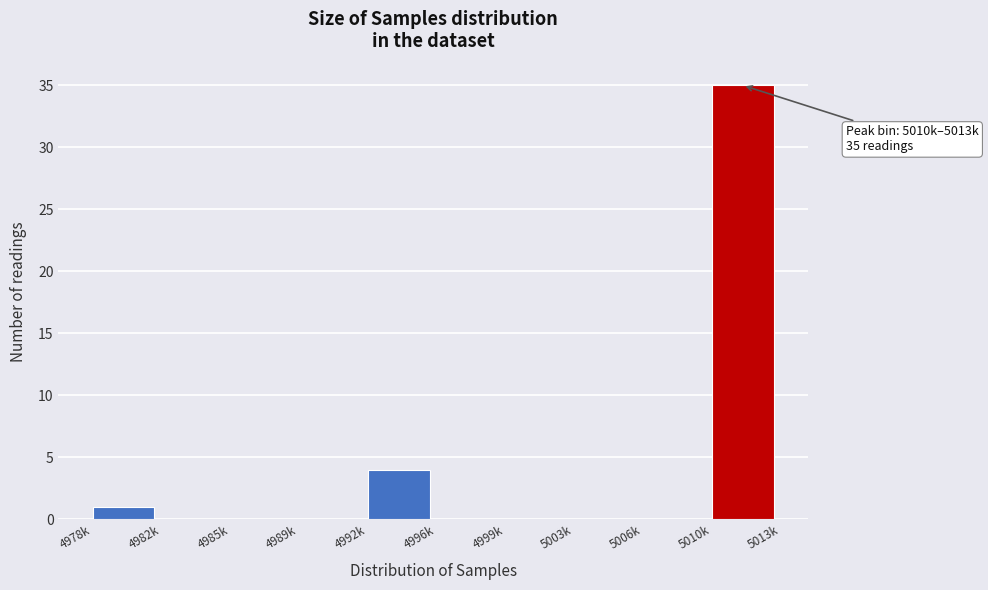

Reading left to right, list all the values displayed in this chart.

4978k=1	4982k=0	4985k=0	4989k=0	4992k=4	4996k=0	4999k=0	5003k=0	5006k=0	5010k=35